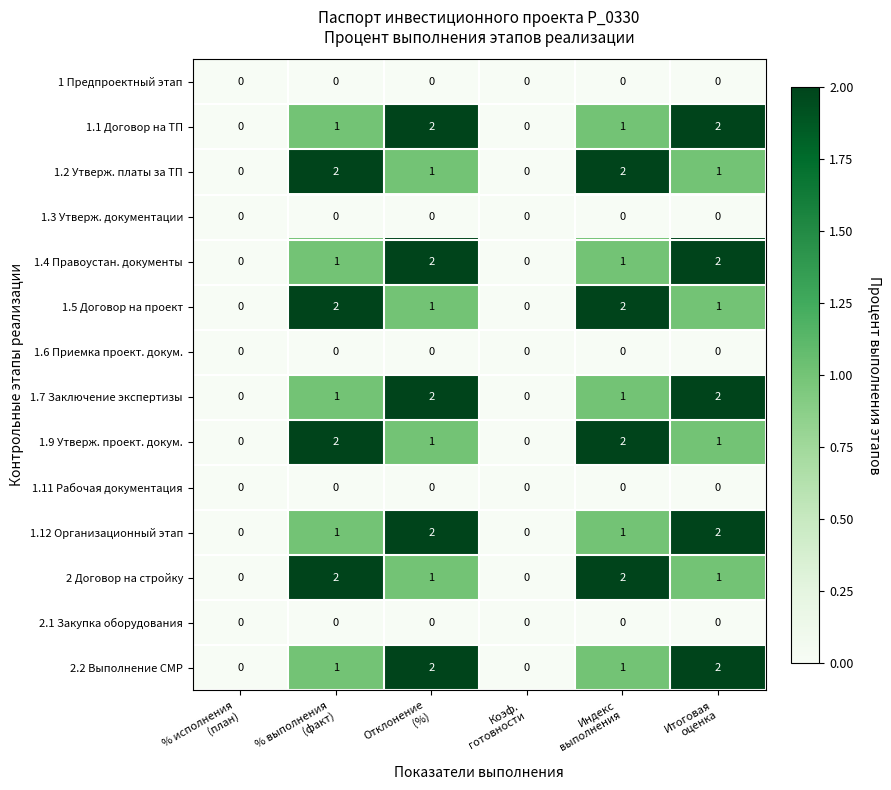

At how many categories does at least one series exceed 1?

4